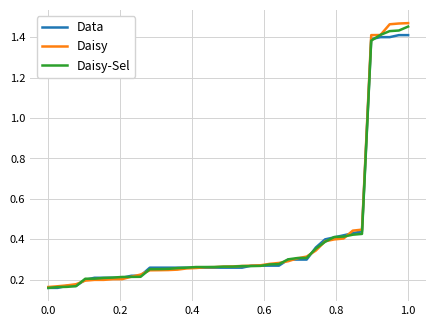

How many distinct data groups are displayed?

3